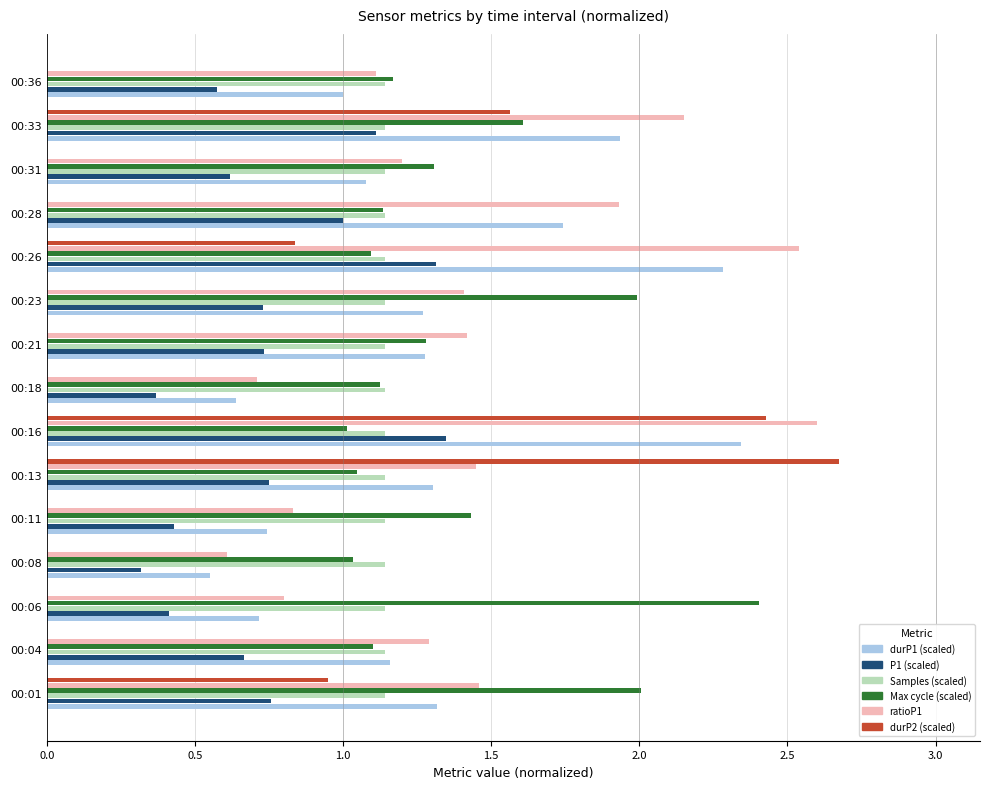

At which category does the chart reach its peak across all series?

00:13